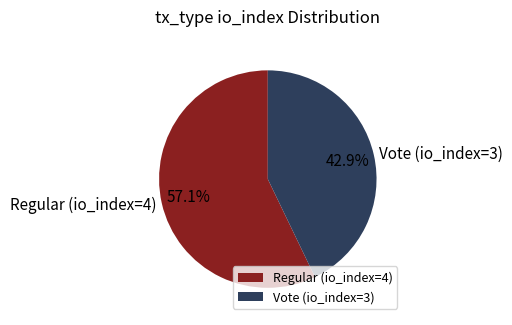

Rank the categories by value from lowest to highest.

Vote (io_index=3), Regular (io_index=4)